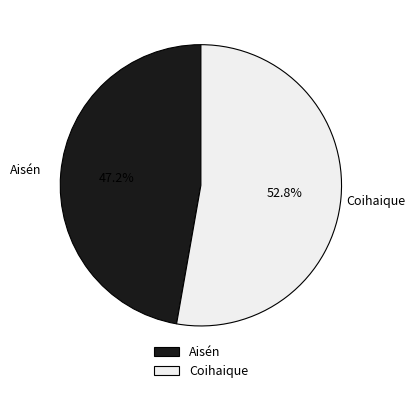

Rank the categories by value from lowest to highest.

Aisén, Coihaique